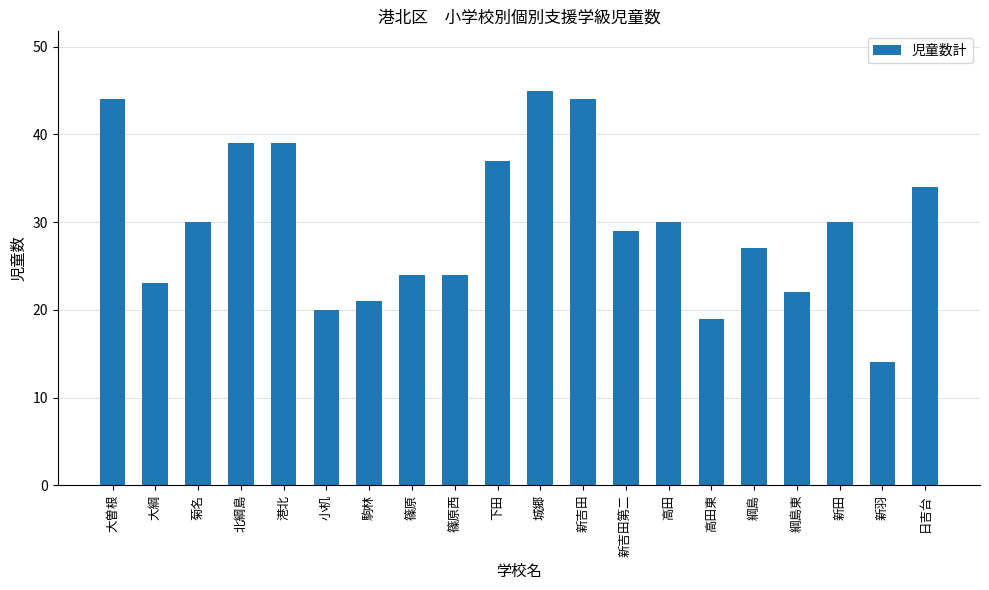

Is it true that the value at 菊名 is 39?

False